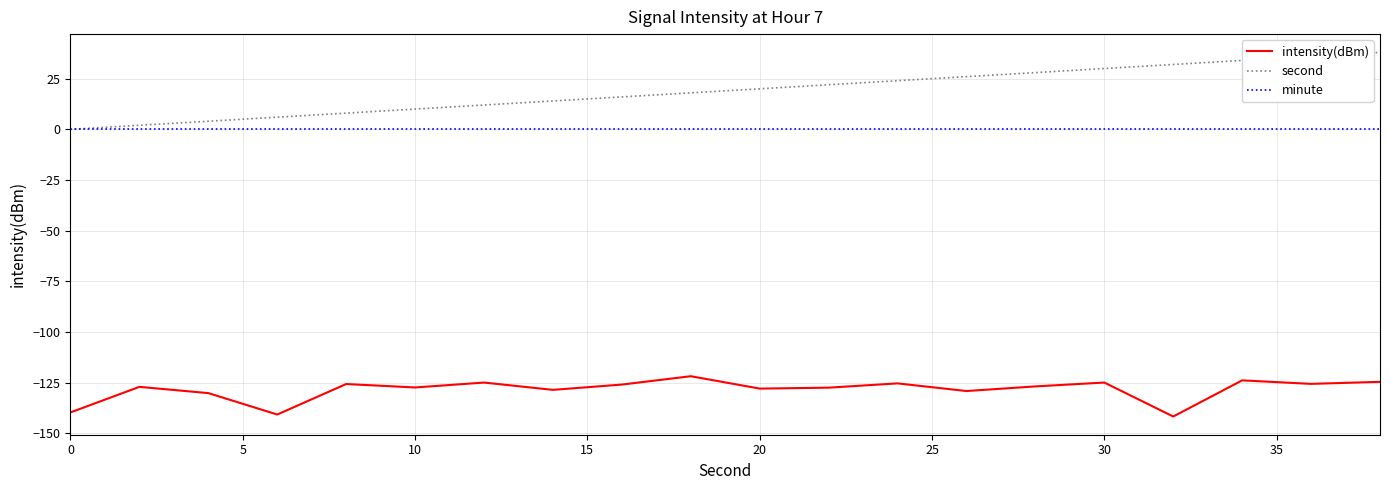

Which series has the largest range (max minus min)?

second